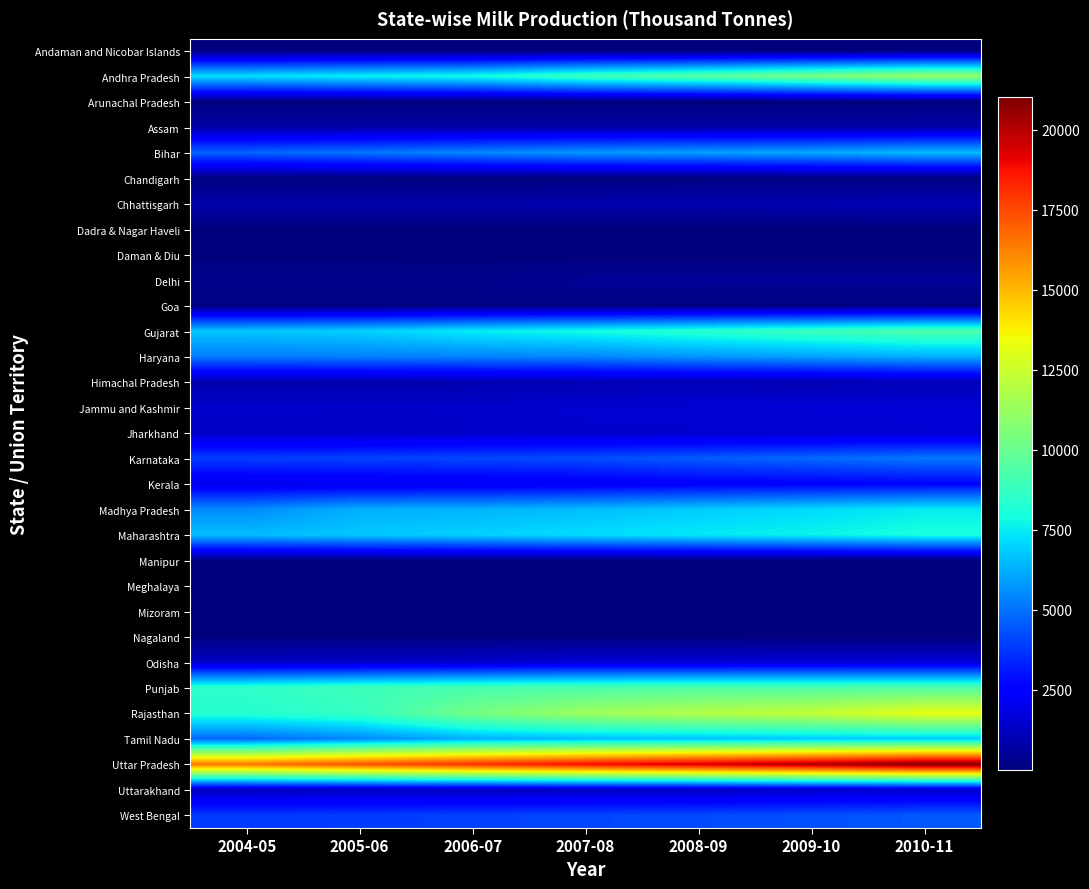

At how many categories does at least one series exceed 8915?

7